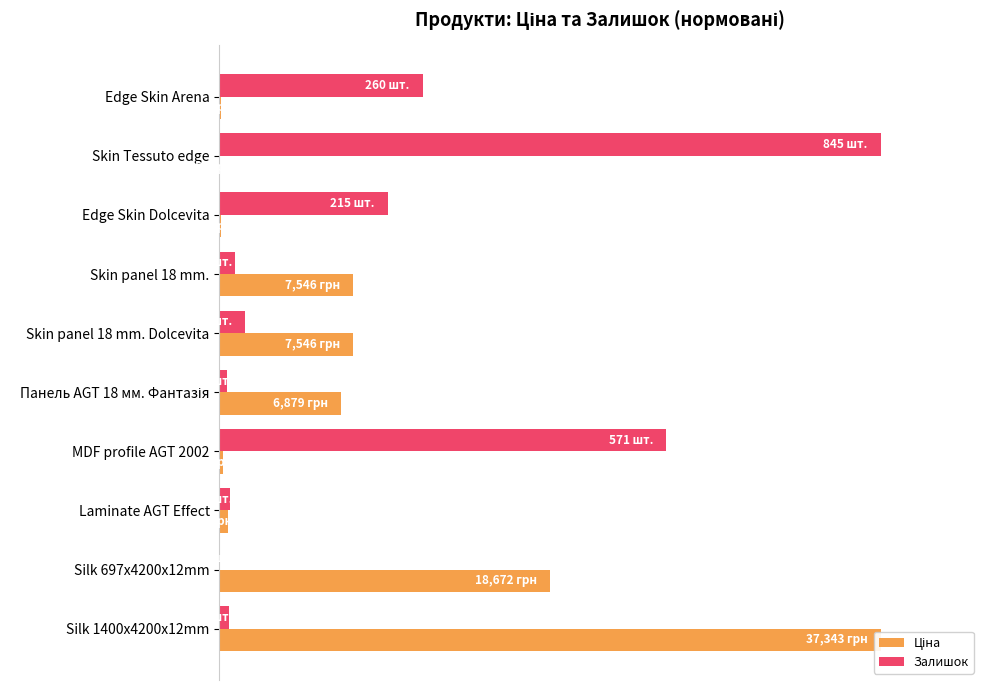

Rank the series by their maximum value, from highest to lowest.

Ціна, Залишок